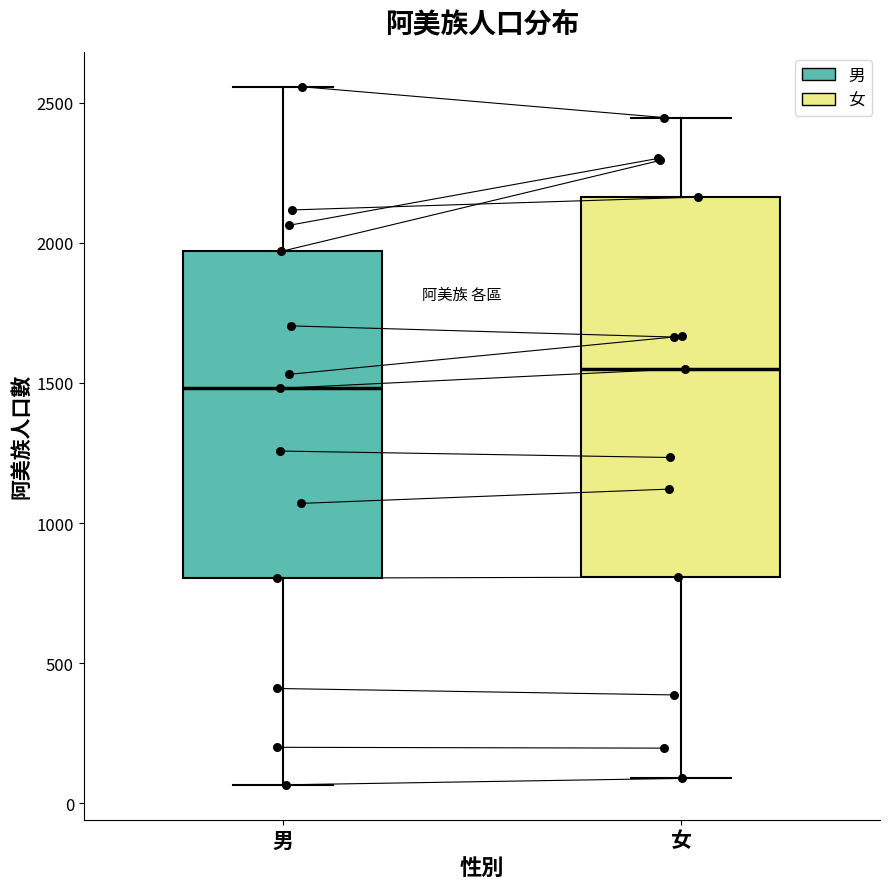

Comparing the boxes themselves (not the whiskers), which one is the tallest?

女